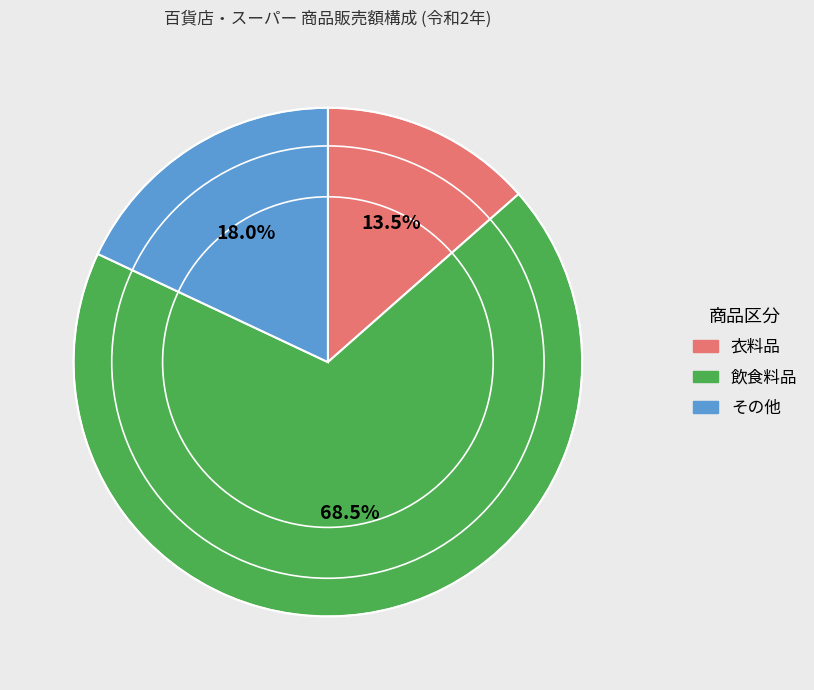

How many segments does this pie chart have?

3